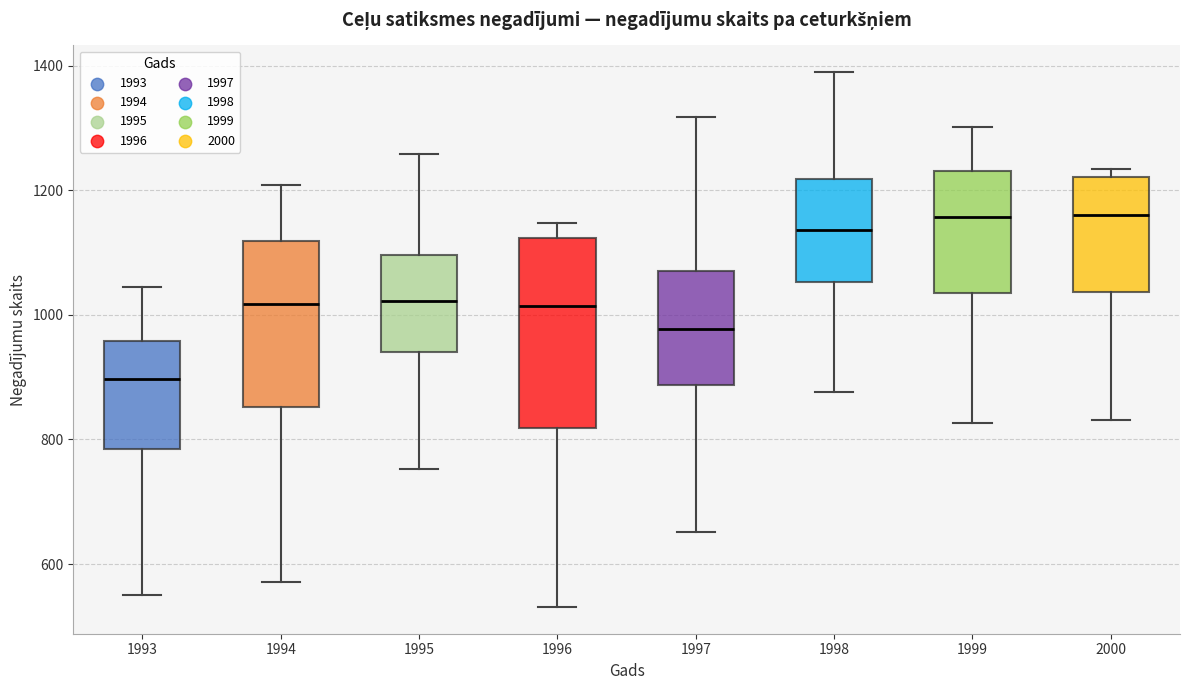

Which box is the tallest, from its lower edge to its upper edge?

1996